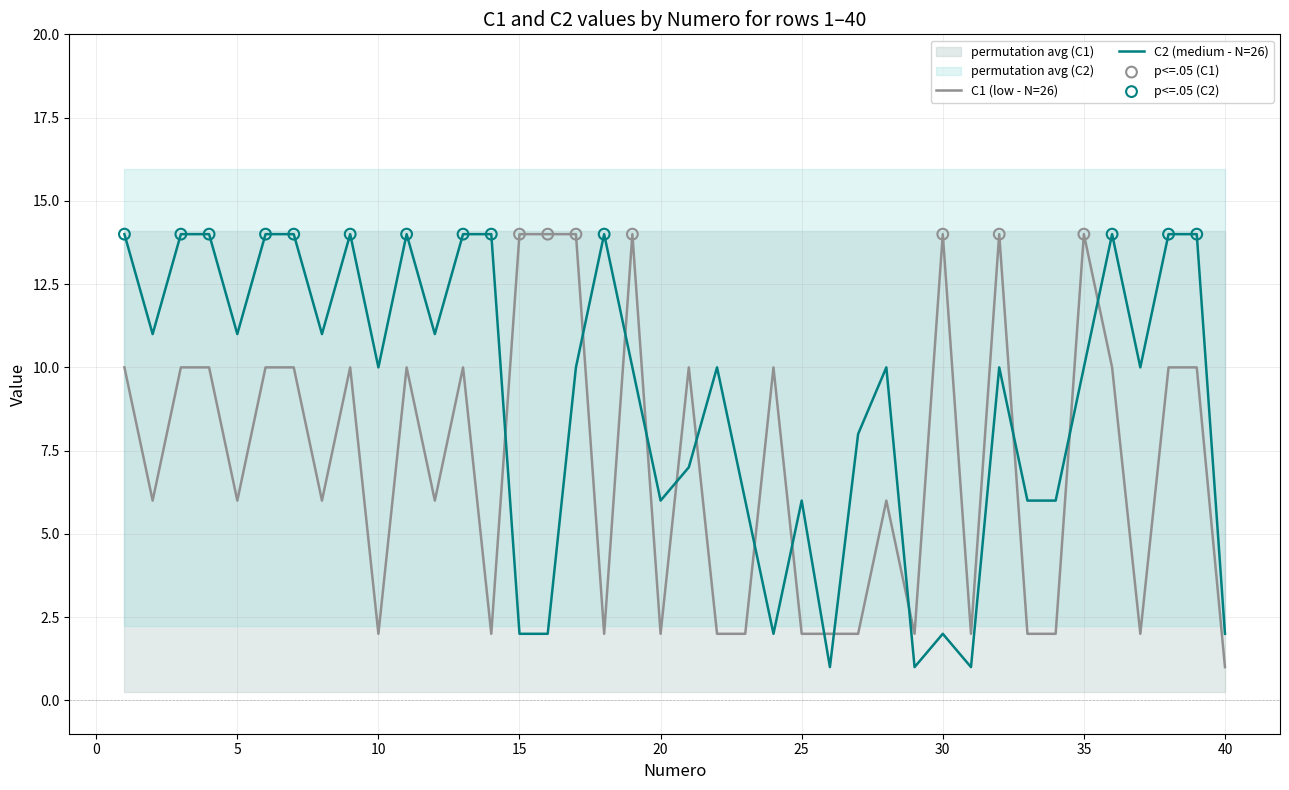

At which category is the sum across all series the highest?

1